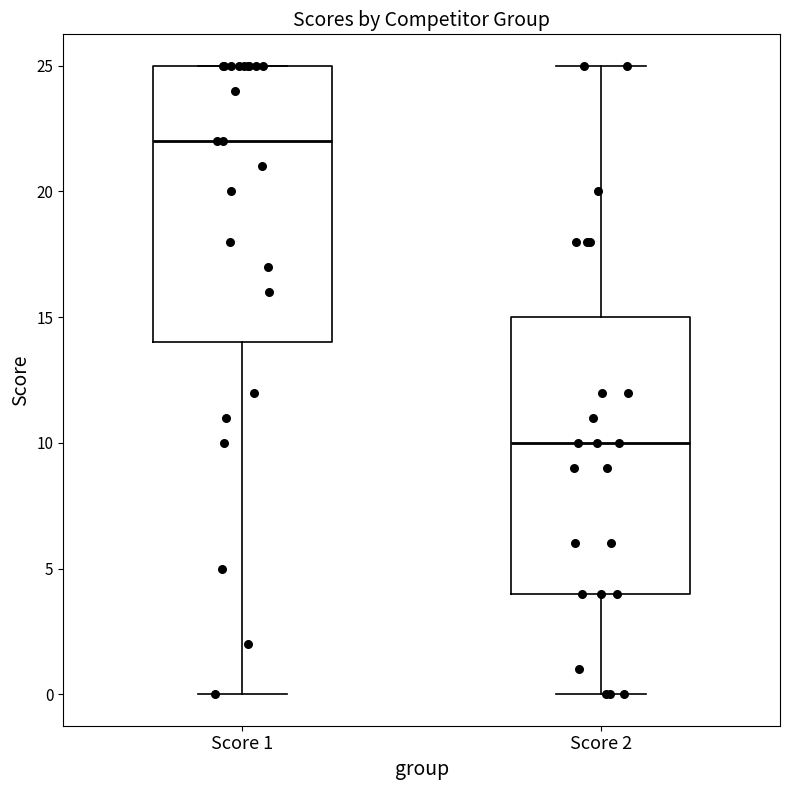

Where does the lower whisker of the box for Score 1 end on the y-axis? The values are not printed on the chart, so give them approximately, as read against the axis.

0